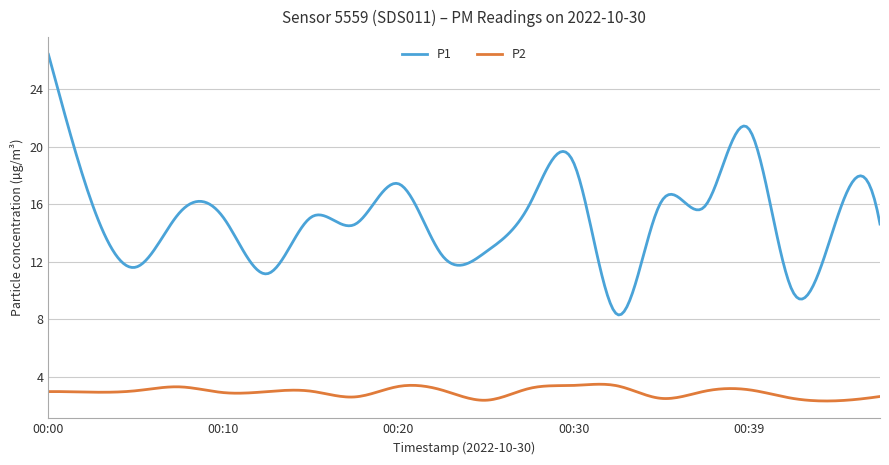

Which series has the widest spread of values?

P1